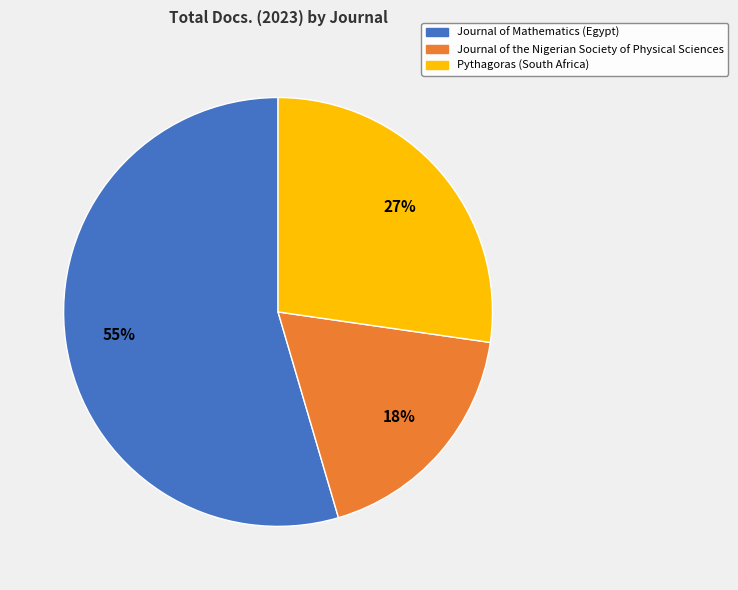

What is the majority slice?

Journal of Mathematics (Egypt)